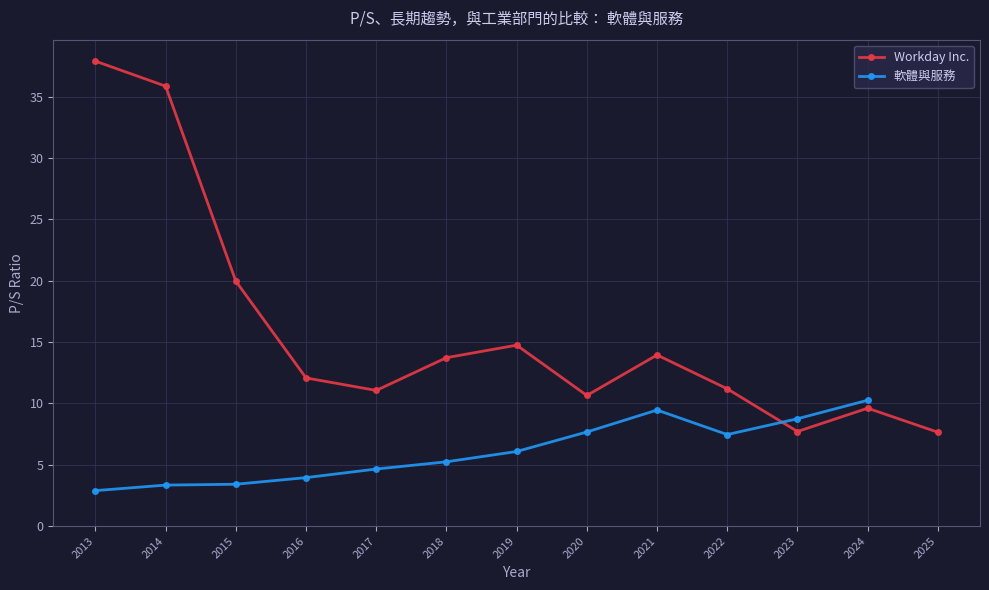

How many interior local valleys does the Workday Inc. series have?

3